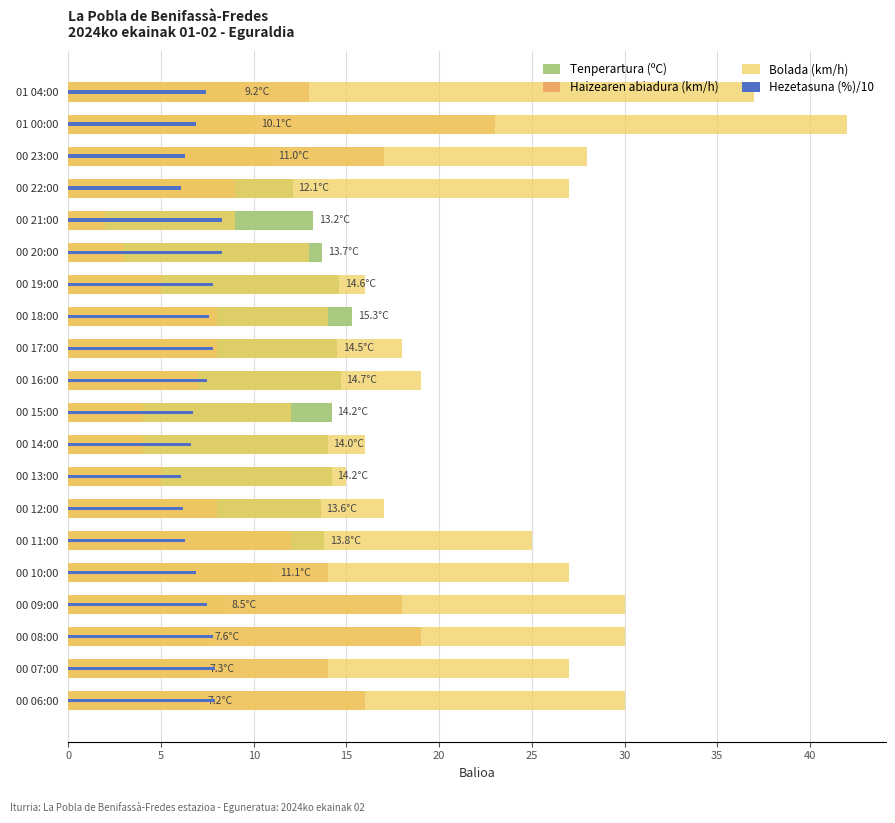

What is the difference between the maximum and minimum values in the Bolada (km/h) series?

33.0